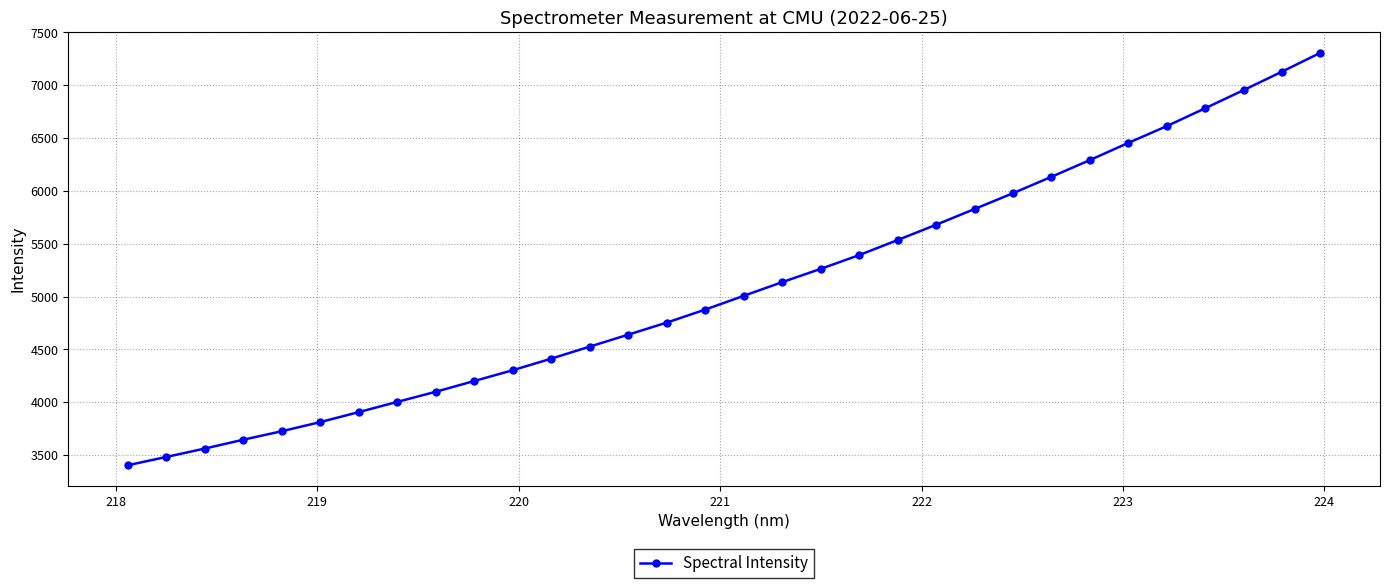

What is the maximum value shown in the chart?

7307.0